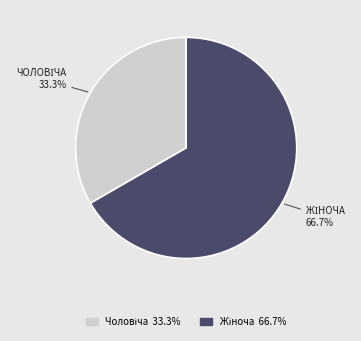

Does any single category account for the majority?

Yes